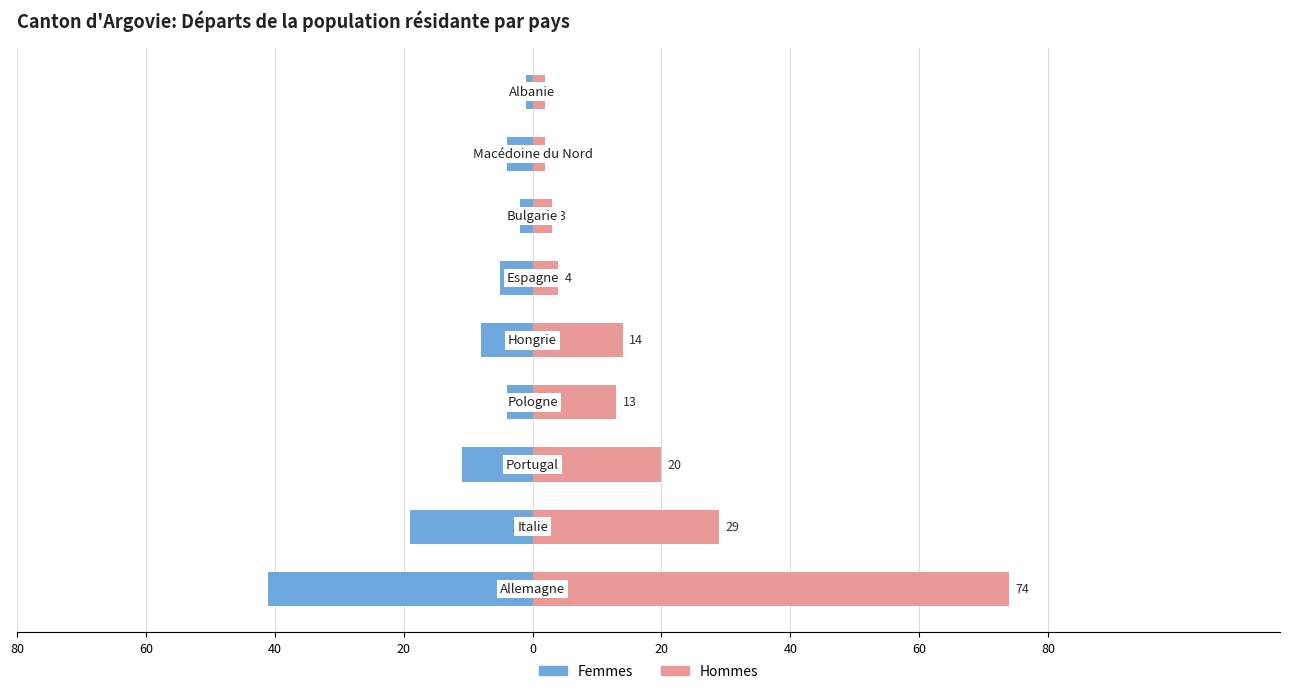

How many bars are there in each group?

2